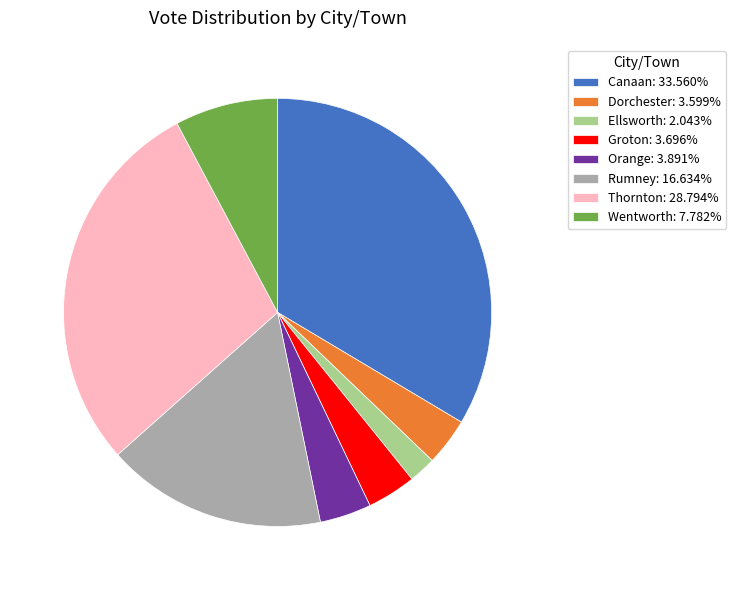

Do Ellsworth: 2.043% and Orange: 3.891% together represent more than half of the pie?

No